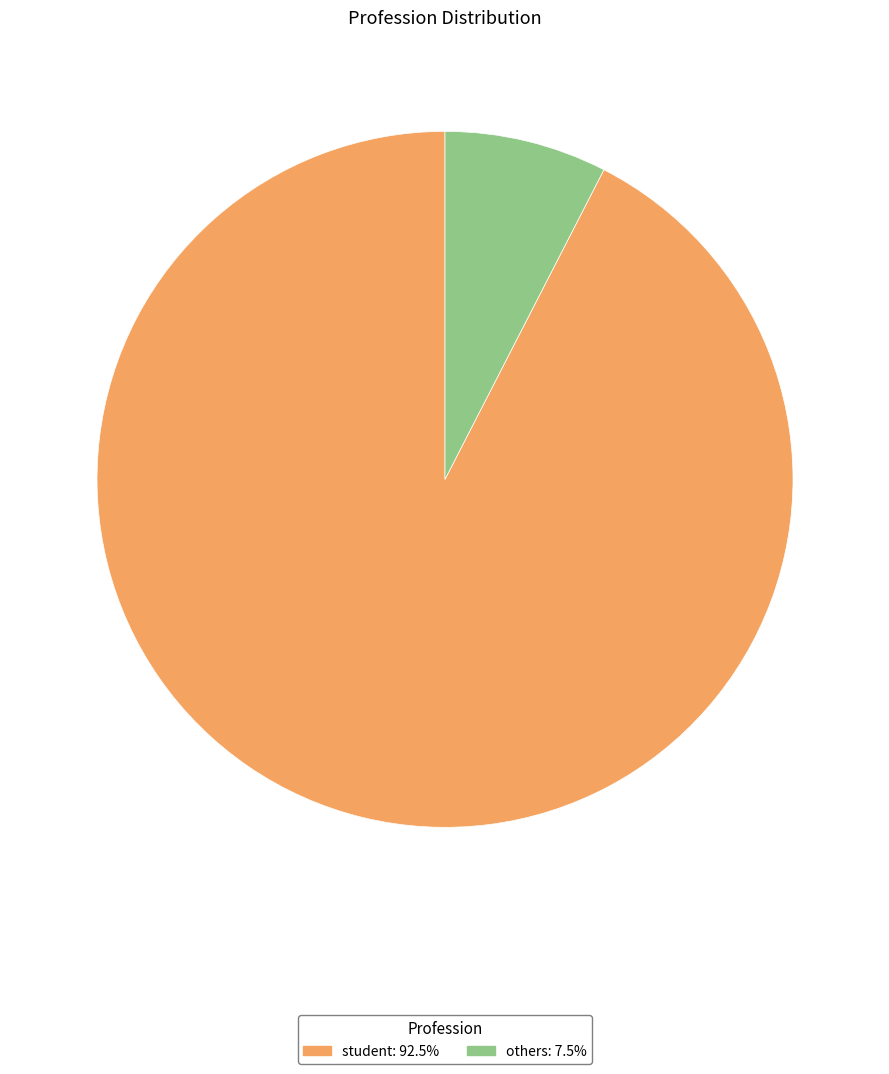

Count the number of slices in the pie.

2